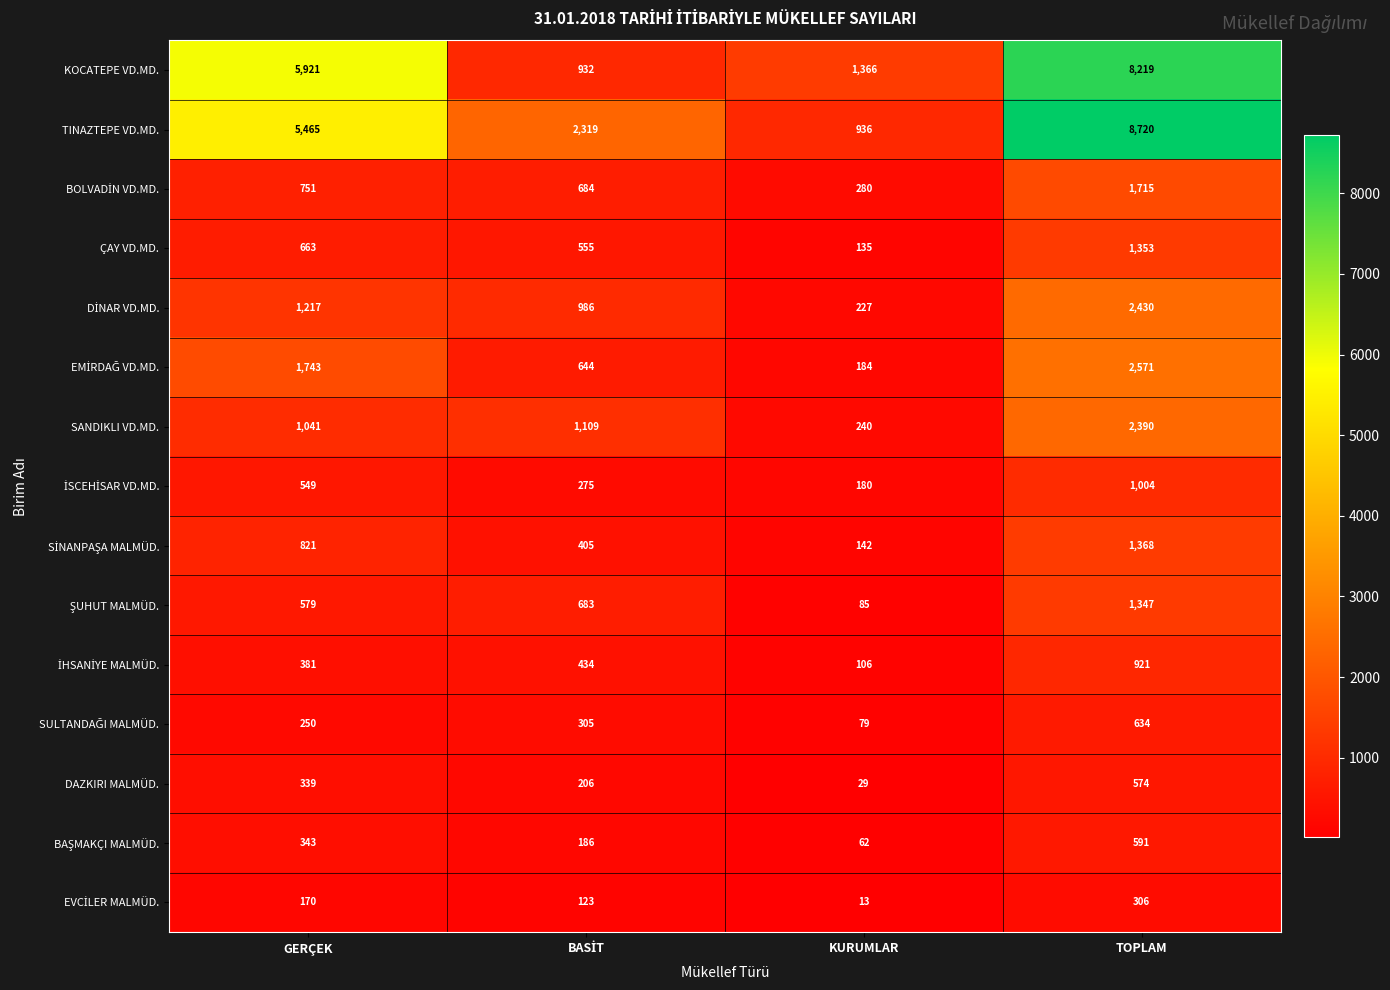

Count the number of data series in this chart.

15